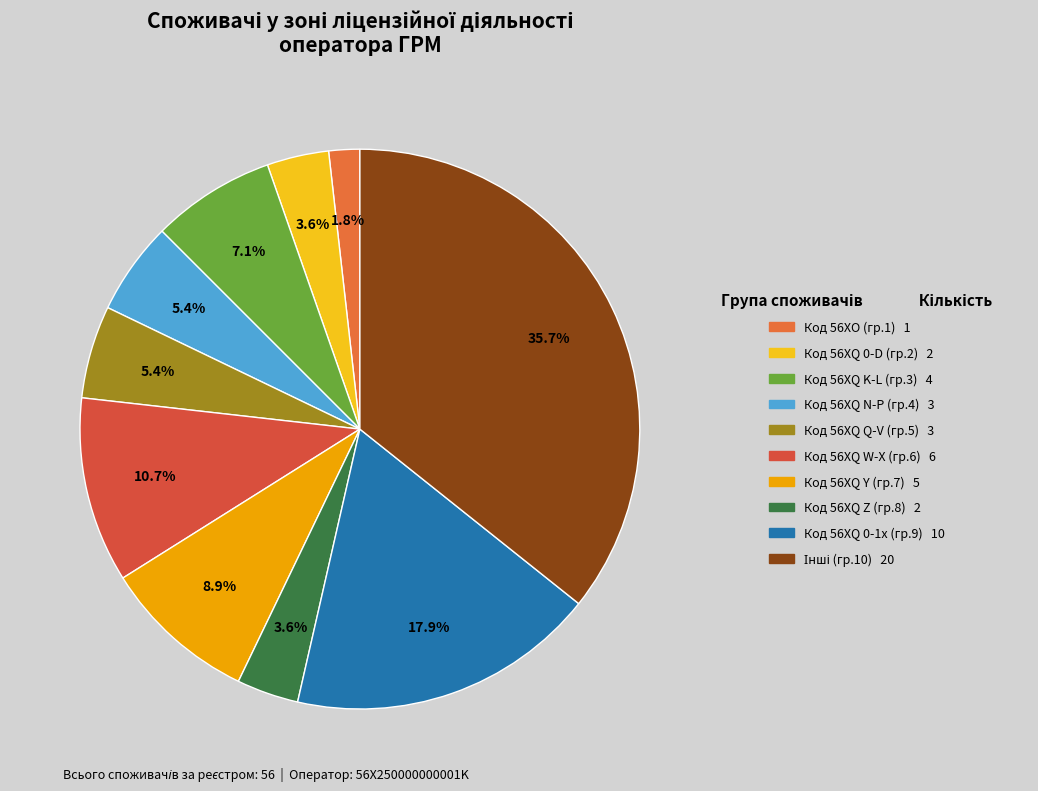

How many segments does this pie chart have?

10